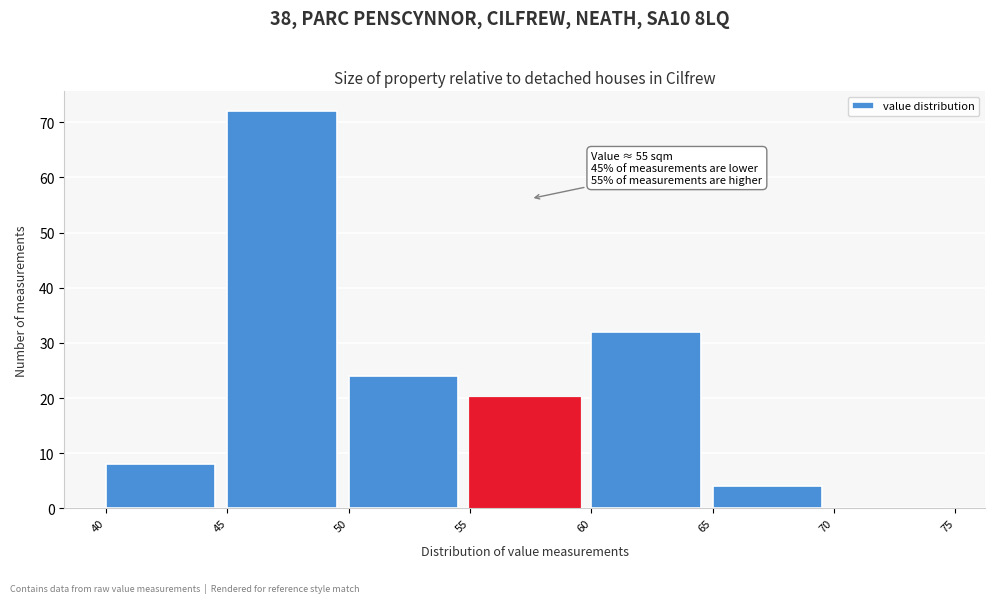

Which range on the x-axis has the tallest bar?

45 to 50